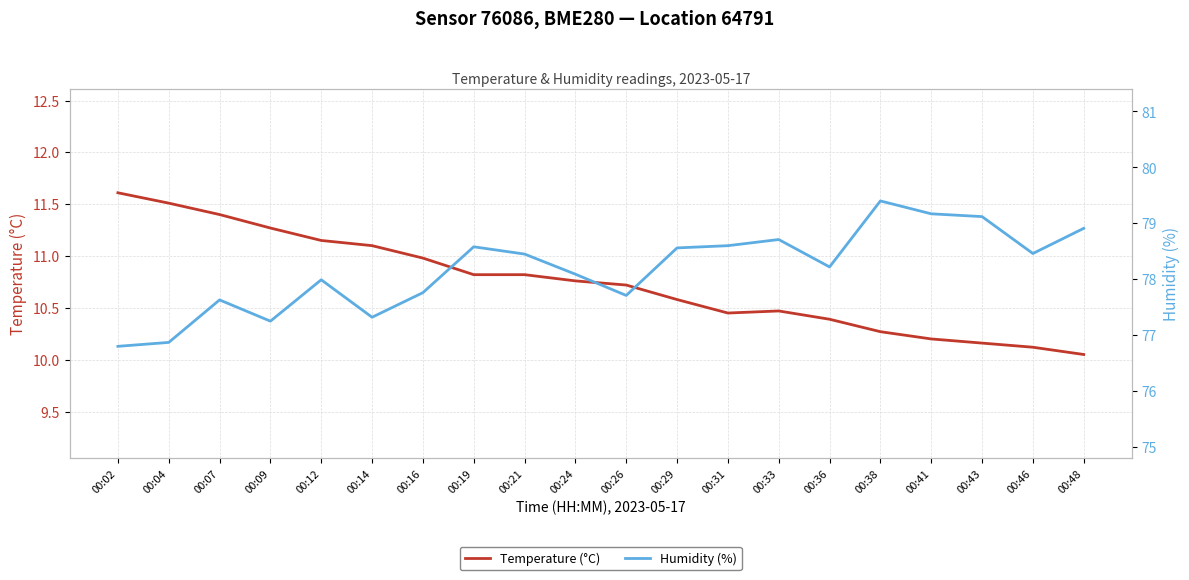

At how many categories does at least one series exceed 36?

20